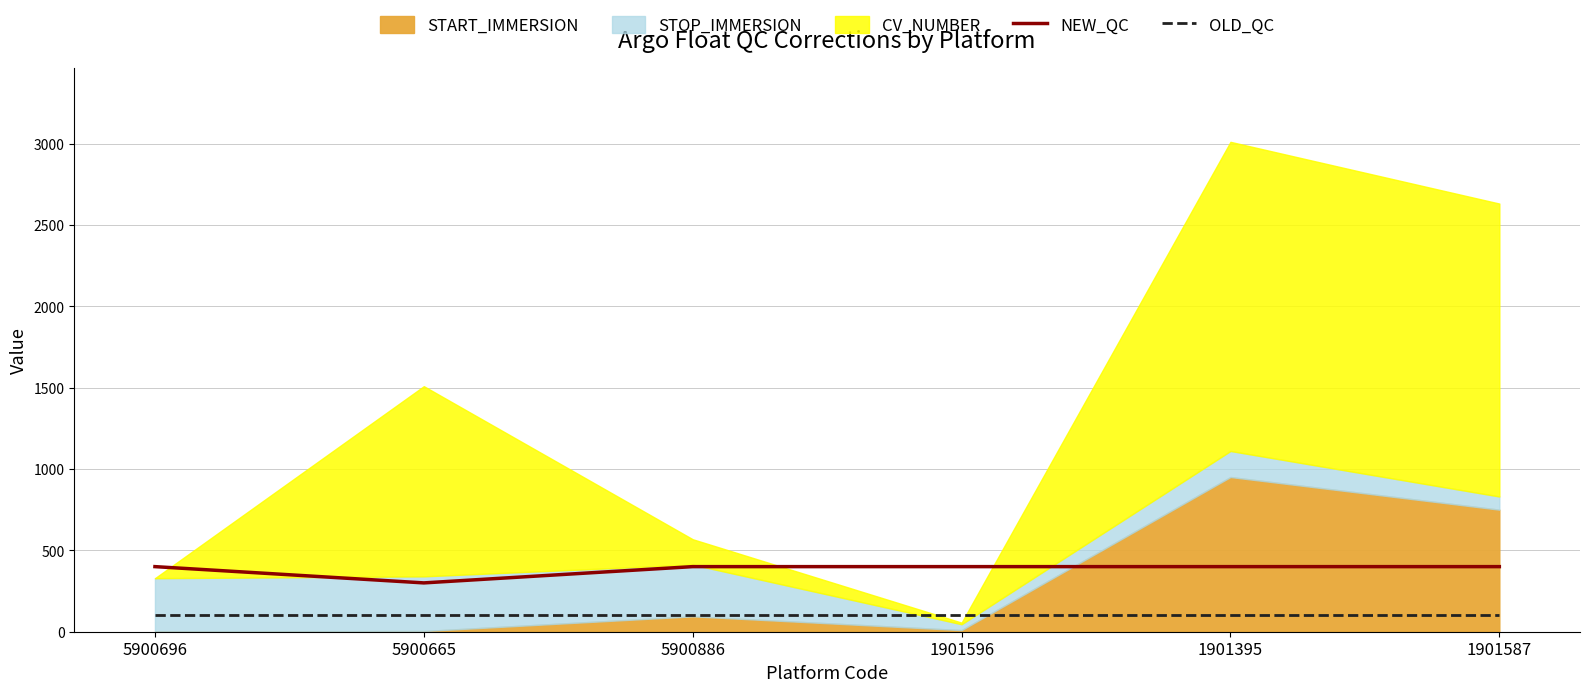

True or false: NEW_QC and OLD_QC cross at least once.

False